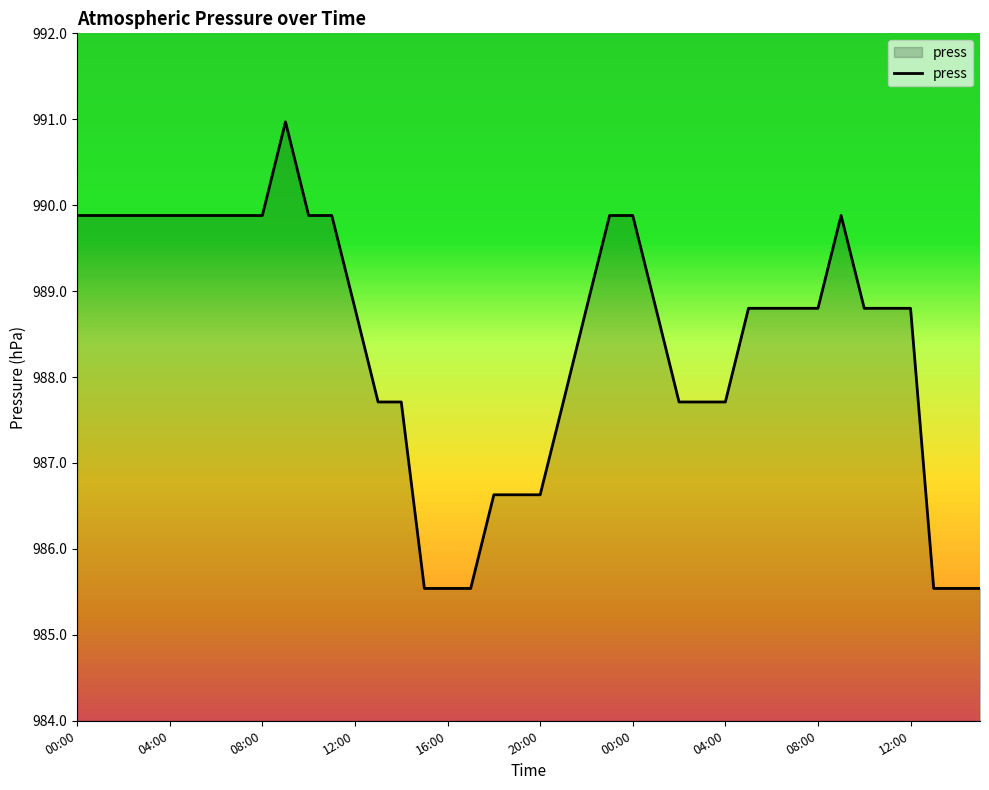

What is the greatest value displayed?

991.0